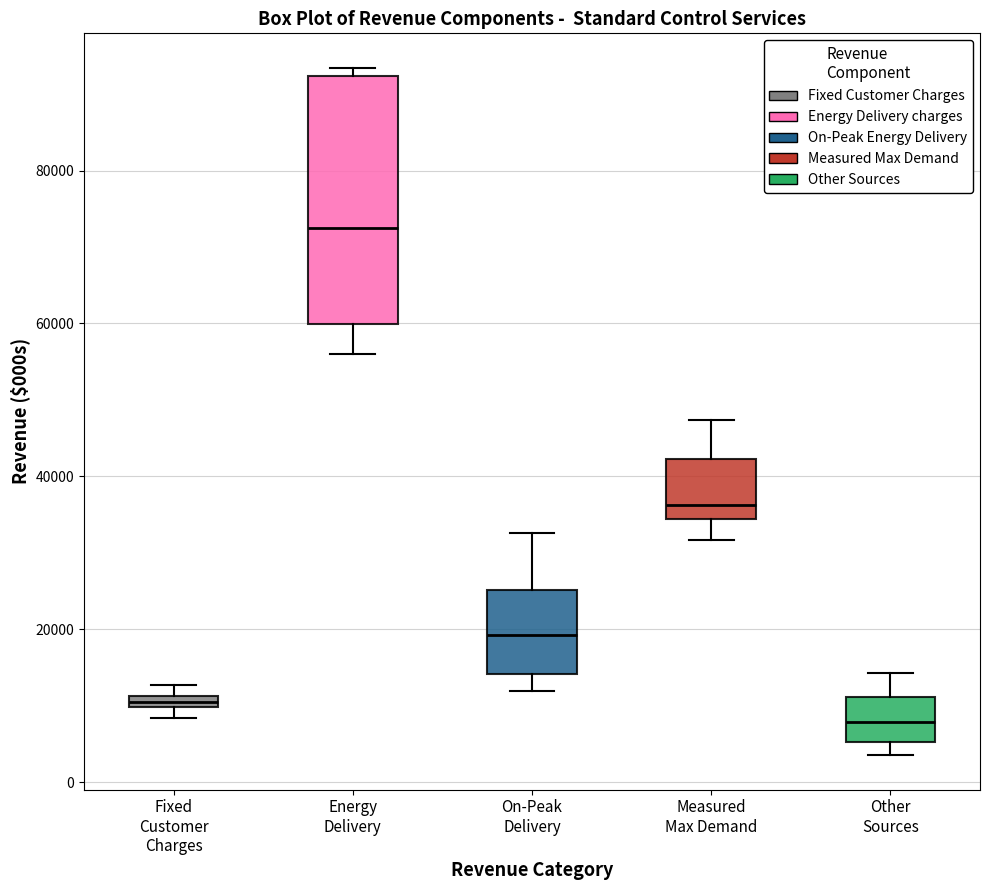

Where is the lower edge of the box for Fixed Customer Charges on the y-axis? The values are not printed on the chart, so give them approximately, as read against the axis.

10000